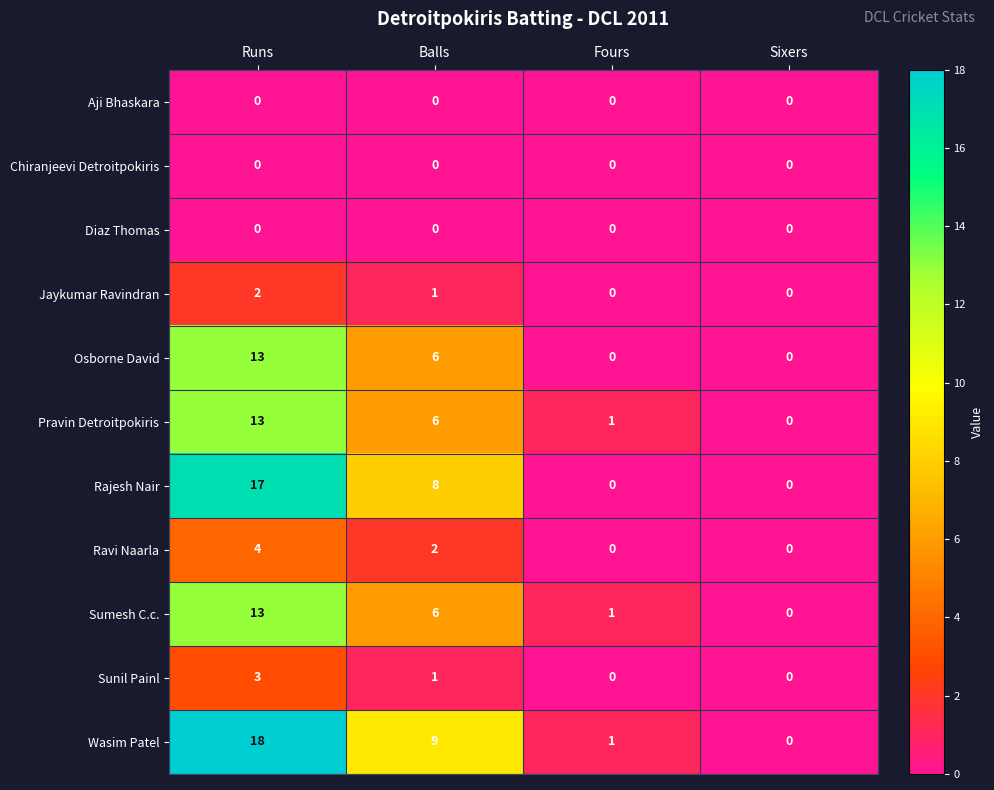

How many Osborne David values are between 0 and 13?

4